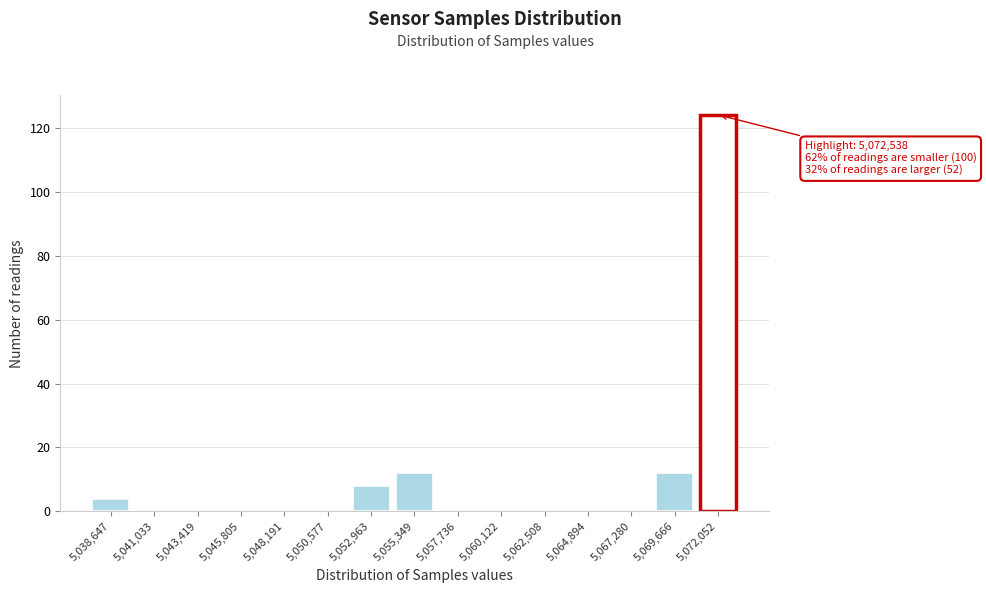

Reading right to left, what are all the values shown in this chart?

5,072,052=124	5,069,666=12	5,067,280=0	5,064,894=0	5,062,508=0	5,060,122=0	5,057,736=0	5,055,349=12	5,052,963=8	5,050,577=0	5,048,191=0	5,045,805=0	5,043,419=0	5,041,033=0	5,038,647=4